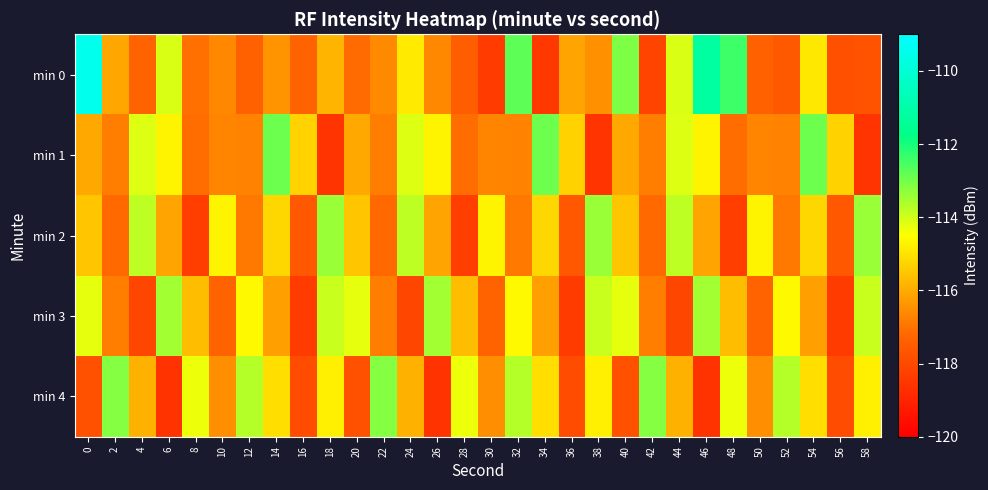

Reading left to right, extract all data points from this chart.

min 0: 0=-109.5	2=-116.1	4=-117.3	6=-114.1	8=-117.0	10=-116.6	12=-117.4	14=-116.4	16=-117.3	18=-115.8	20=-117.1	22=-116.6	24=-114.9	26=-116.6	28=-117.4	30=-118.4	32=-112.8	34=-118.5	36=-116.1	38=-116.4	40=-113.1	42=-118.1	44=-114.1	46=-111.2	48=-112.4	50=-117.4	52=-117.6	54=-114.9	56=-117.8	58=-117.7
min 1: 0=-116.0	2=-116.8	4=-114.2	6=-114.7	8=-117.1	10=-116.7	12=-116.7	14=-113.0	16=-115.3	18=-118.5	20=-116.0	22=-116.8	24=-114.2	26=-114.7	28=-117.1	30=-116.7	32=-116.7	34=-113.0	36=-115.3	38=-118.5	40=-116.0	42=-116.8	44=-114.2	46=-114.7	48=-117.1	50=-116.7	52=-116.7	54=-113.0	56=-115.3	58=-118.5
min 2: 0=-115.5	2=-117.2	4=-113.8	6=-116.1	8=-118.3	10=-114.7	12=-116.9	14=-115.2	16=-117.6	18=-113.4	20=-115.5	22=-117.2	24=-113.8	26=-116.1	28=-118.3	30=-114.7	32=-116.9	34=-115.2	36=-117.6	38=-113.4	40=-115.5	42=-117.2	44=-113.8	46=-116.1	48=-118.3	50=-114.7	52=-116.9	54=-115.2	56=-117.6	58=-113.4
min 3: 0=-114.2	2=-116.8	4=-118.1	6=-113.5	8=-115.7	10=-117.3	12=-114.6	14=-116.2	16=-118.4	18=-113.9	20=-114.2	22=-116.8	24=-118.1	26=-113.5	28=-115.7	30=-117.3	32=-114.6	34=-116.2	36=-118.4	38=-113.9	40=-114.2	42=-116.8	44=-118.1	46=-113.5	48=-115.7	50=-117.3	52=-114.6	54=-116.2	56=-118.4	58=-113.9
min 4: 0=-117.8	2=-113.2	4=-115.9	6=-118.6	8=-114.3	10=-116.5	12=-113.7	14=-115.1	16=-117.9	18=-114.8	20=-117.8	22=-113.2	24=-115.9	26=-118.6	28=-114.3	30=-116.5	32=-113.7	34=-115.1	36=-117.9	38=-114.8	40=-117.8	42=-113.2	44=-115.9	46=-118.6	48=-114.3	50=-116.5	52=-113.7	54=-115.1	56=-117.9	58=-114.8